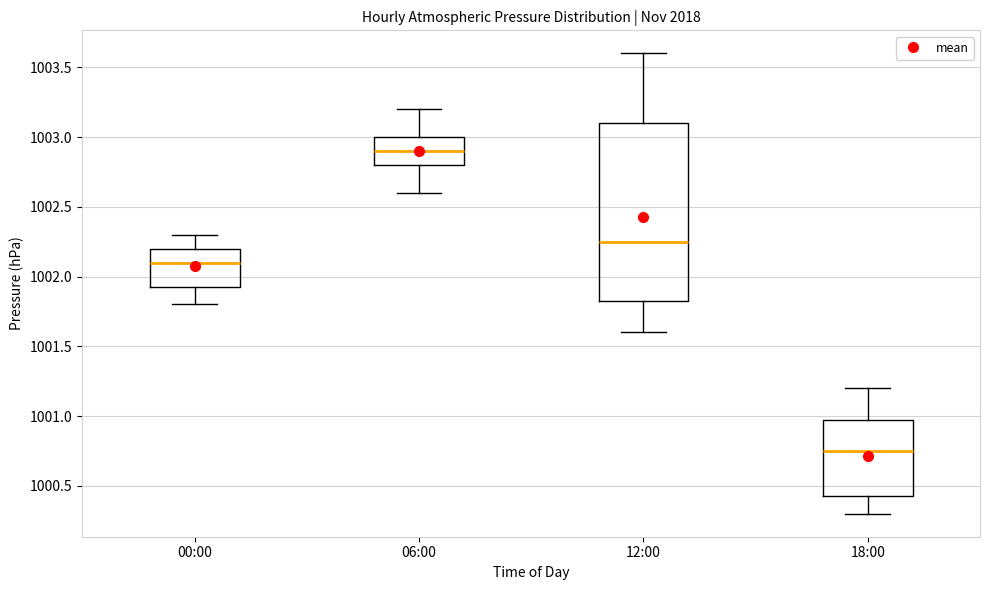

Comparing the boxes themselves (not the whiskers), which one is the tallest?

12:00